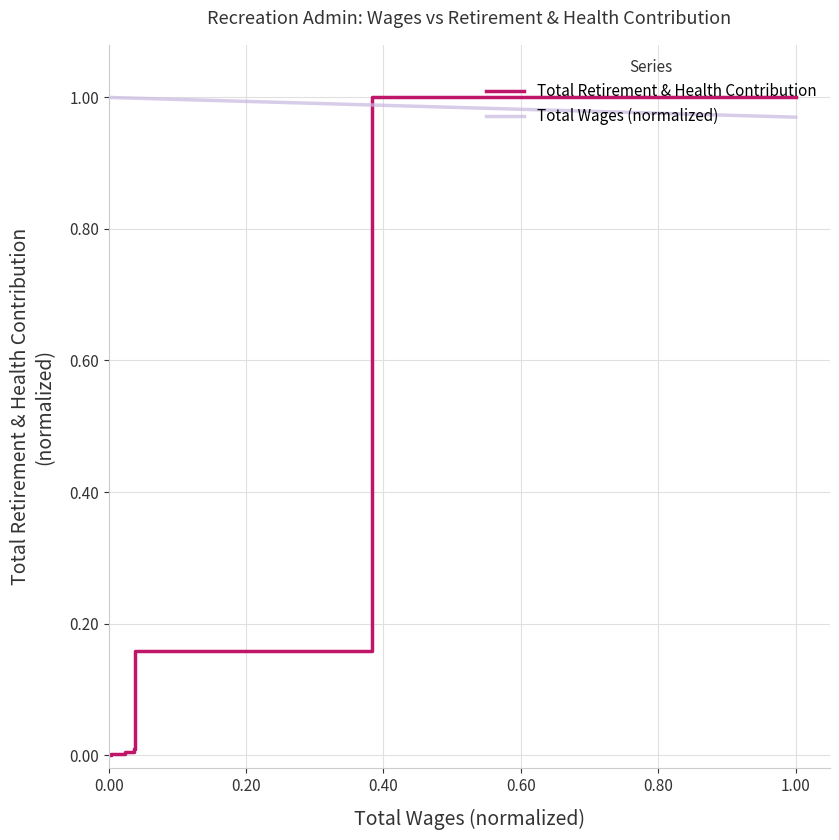

True or false: the data has more than 2 interior local peaks.

False